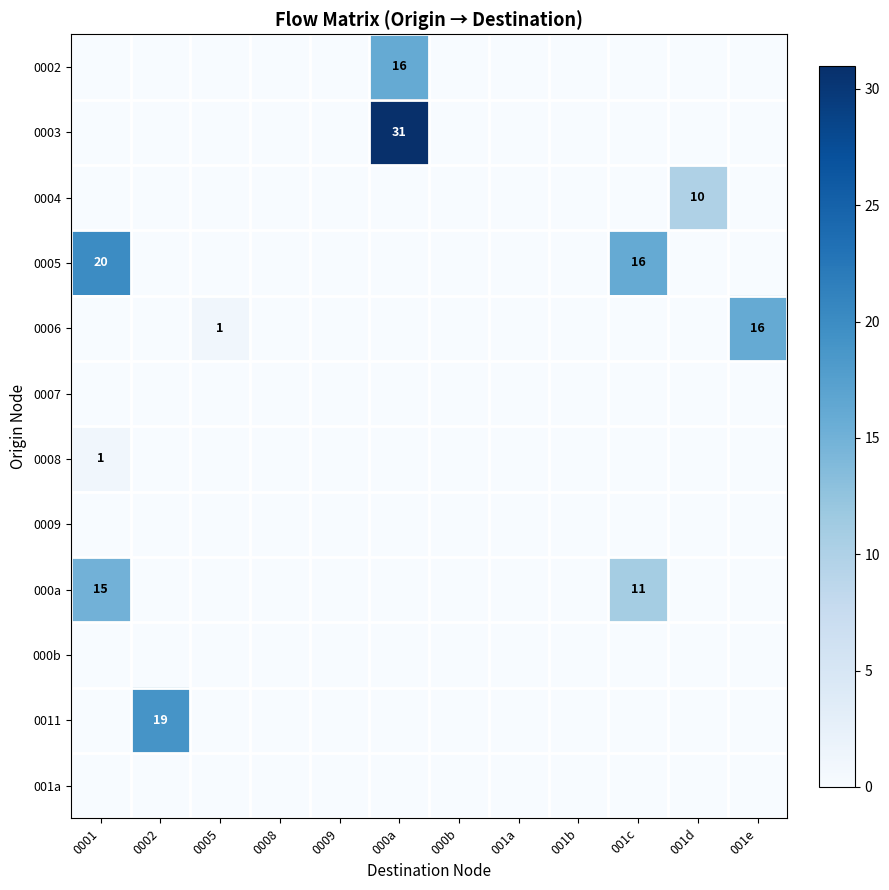

At how many categories does at least one series exceed 14?

5